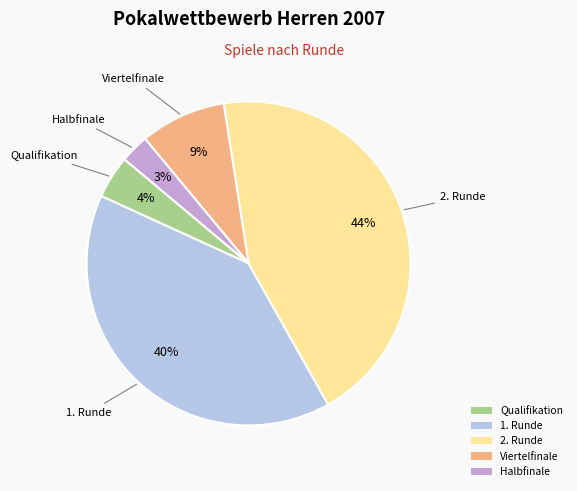

To the nearest percent, what is the difference between the largest and smallest slice percentages?

41%